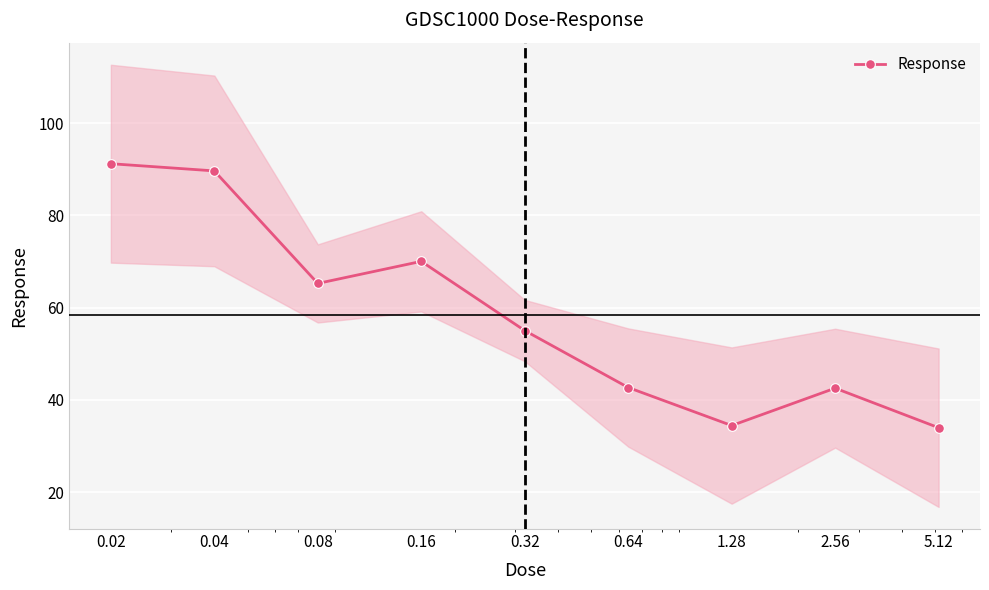

True or false: there are more than 2 points higher than both neighbors.

False